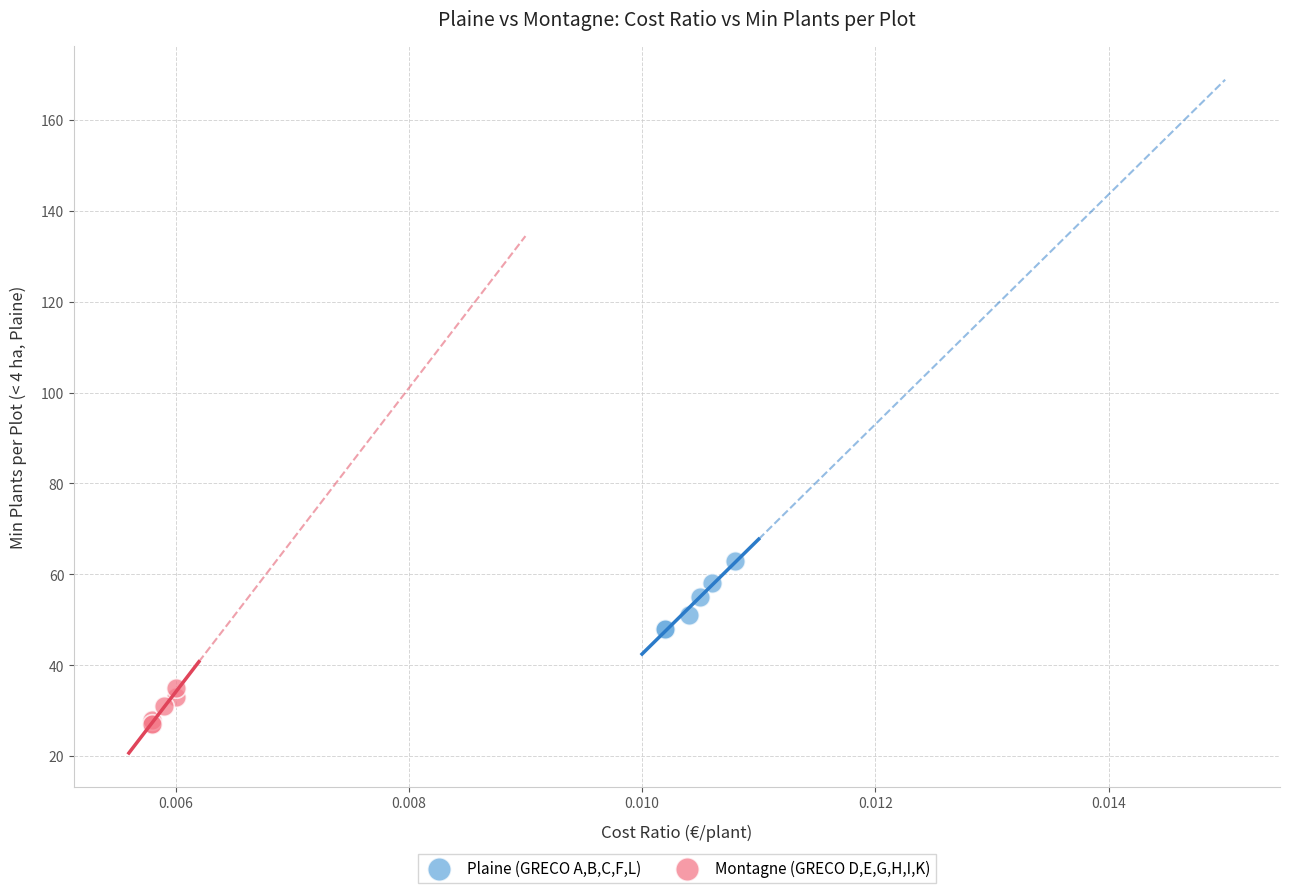

Which series has the widest spread of Y values?

Plaine (GRECO A,B,C,F,L)